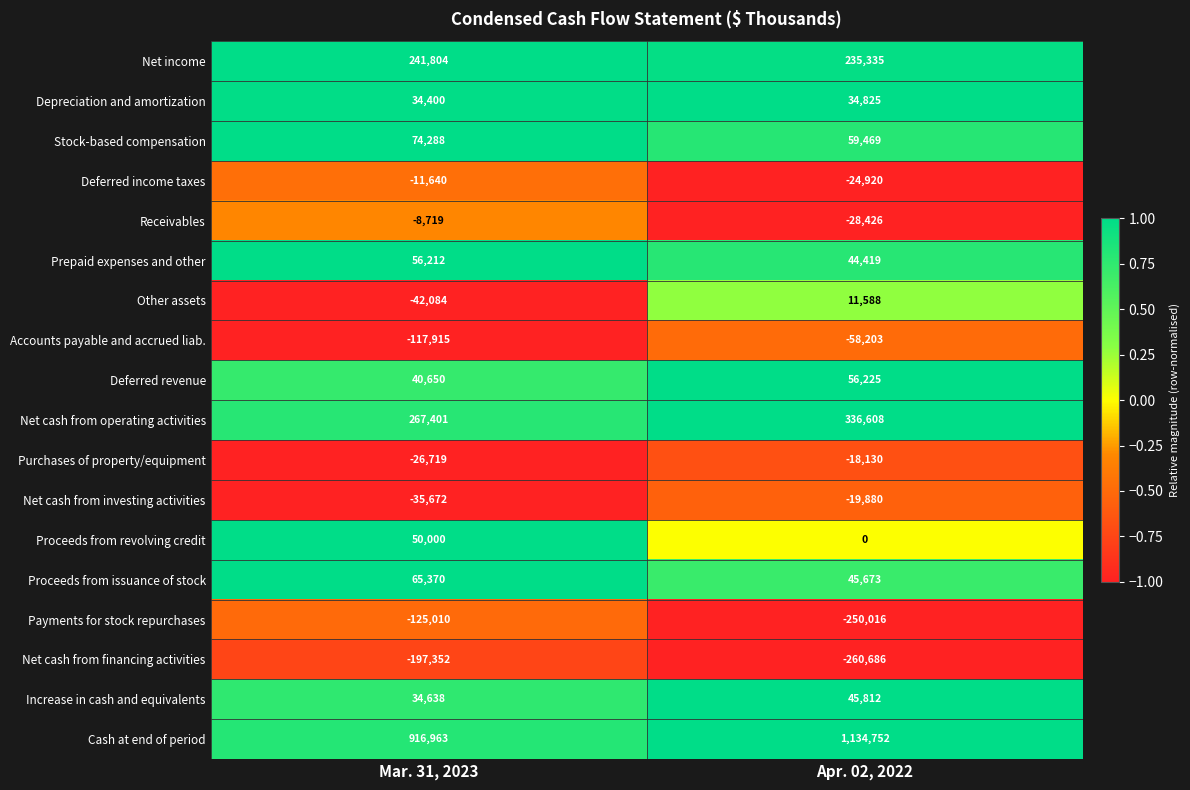

What is the greatest value displayed?

1134752